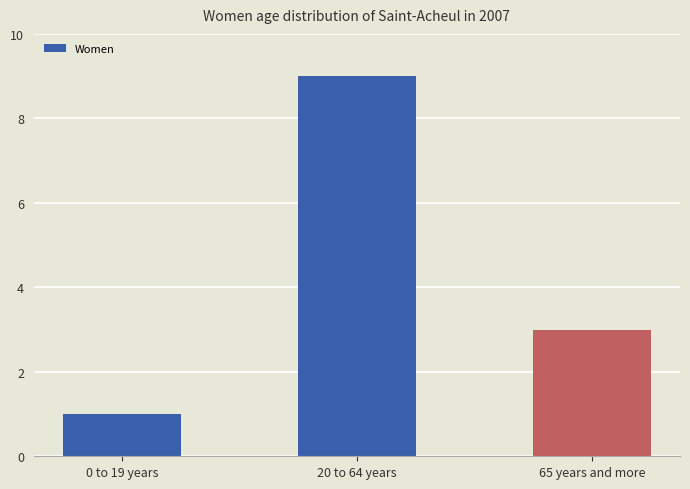

What is the ratio of the value at 0 to 19 years to the value at 20 to 64 years?

0.1